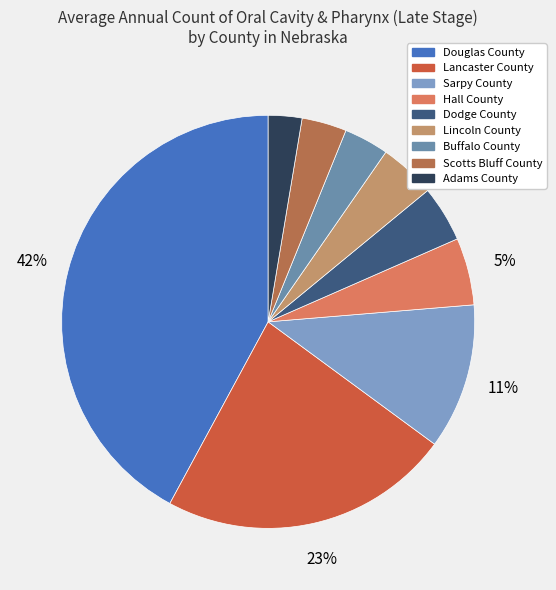

Is the sum of Scotts Bluff County and Buffalo County greater than half?

No